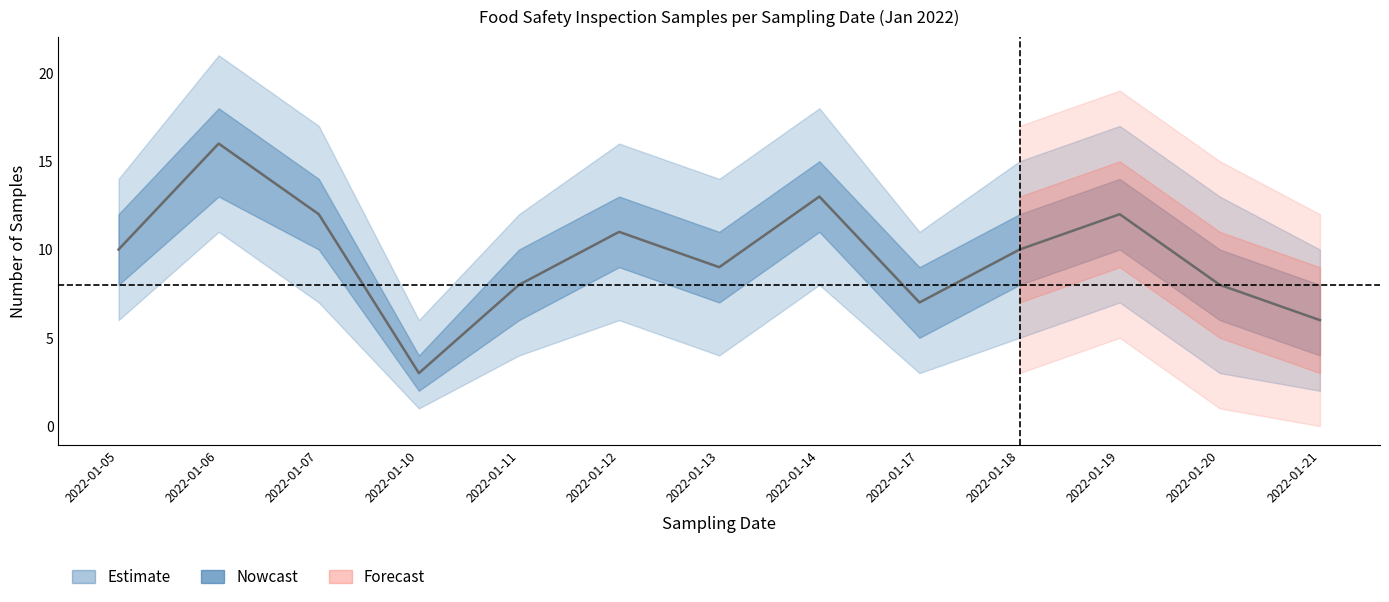

What is the sum of all lower50 values?

99